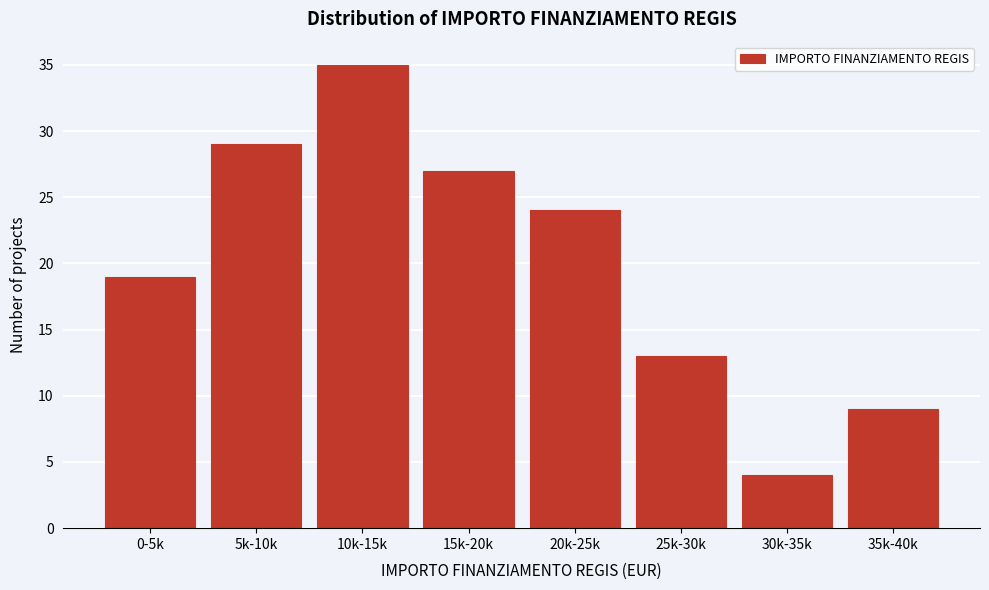

Reading left to right, extract all data points from this chart.

0-5k=19	5k-10k=29	10k-15k=35	15k-20k=27	20k-25k=24	25k-30k=13	30k-35k=4	35k-40k=9